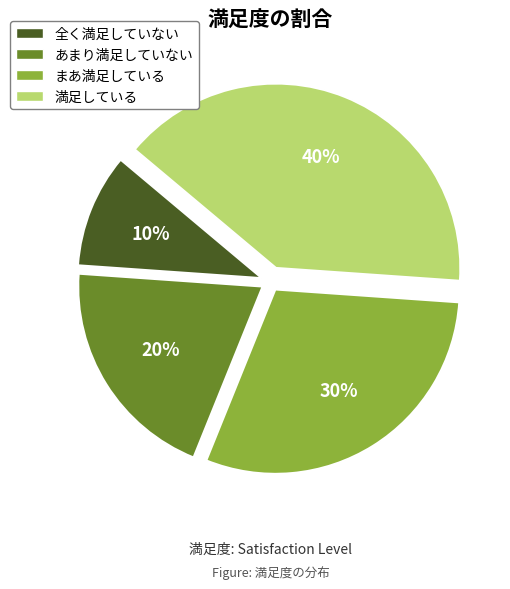

To the nearest percent, what portion does 満足している represent?

40%